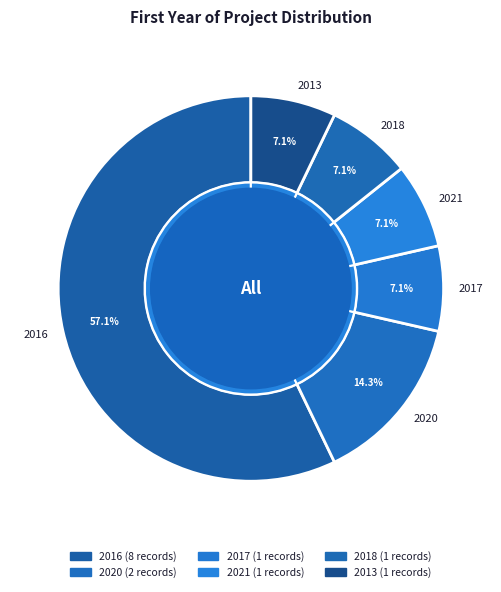

Do 2013 and 2020 together represent more than half of the pie?

No